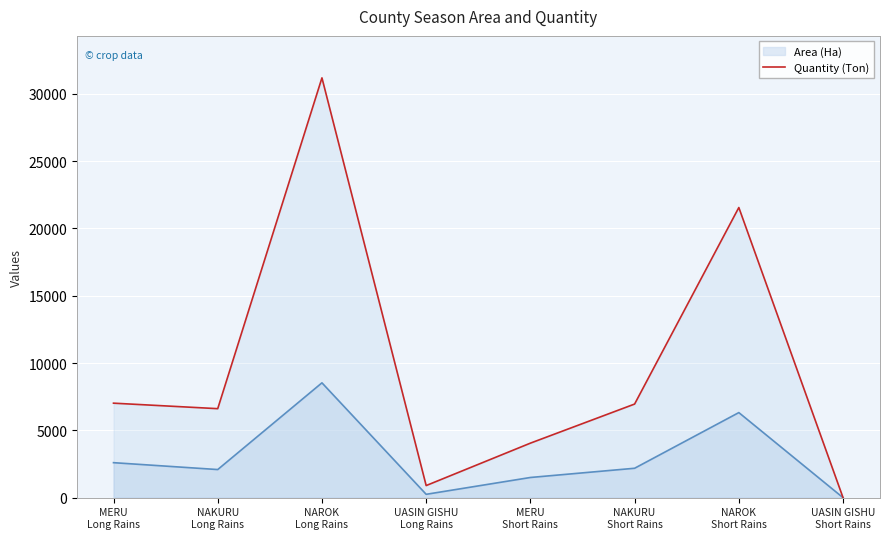

What is the difference between the maximum and minimum values?

31181